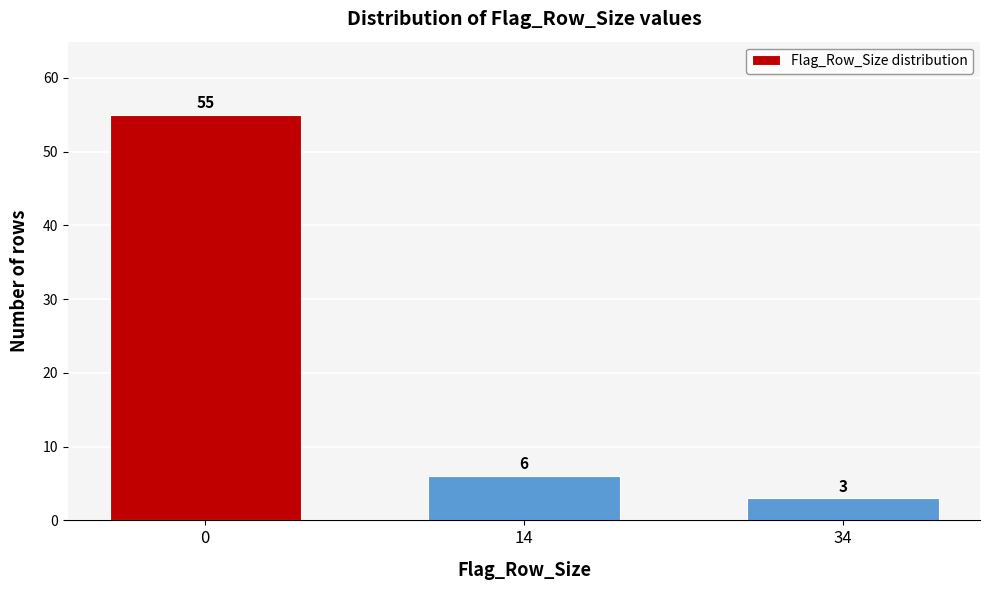

Reading left to right, list all the values displayed in this chart.

0=55	14=6	34=3